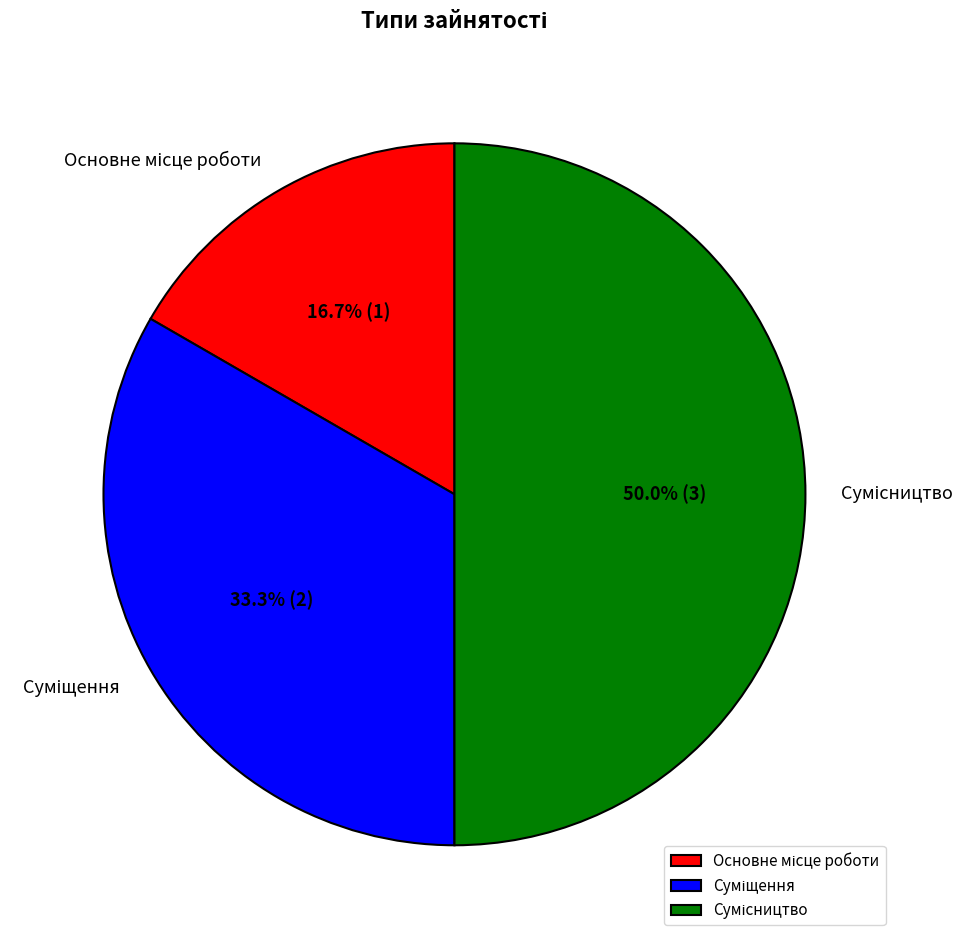

To the nearest percent, what percentage of the pie is Сумісництво?

50%